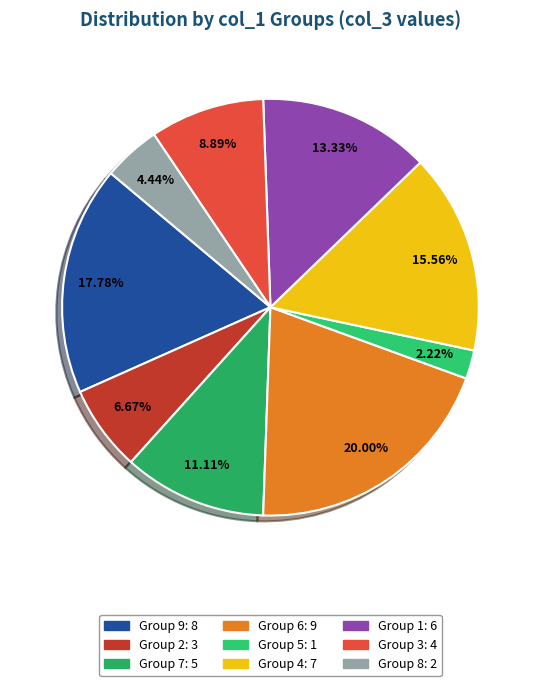

Which slice is the smallest?

5